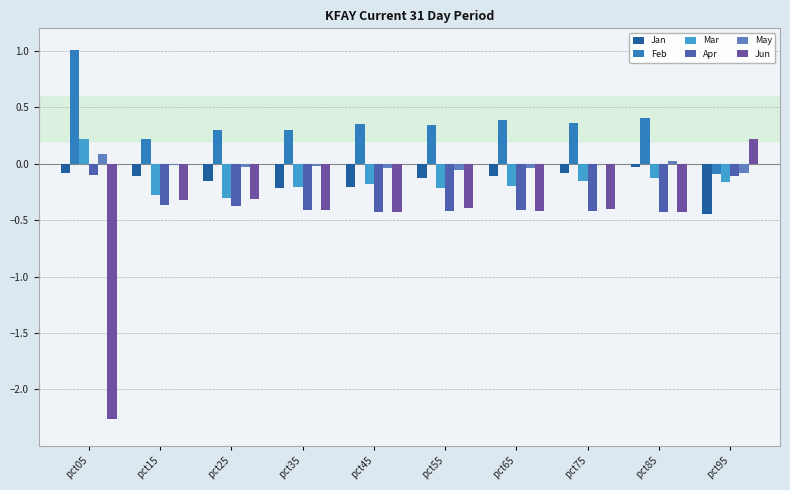

What is the sum of the Jan values at pct55 and pct65?

-0.2